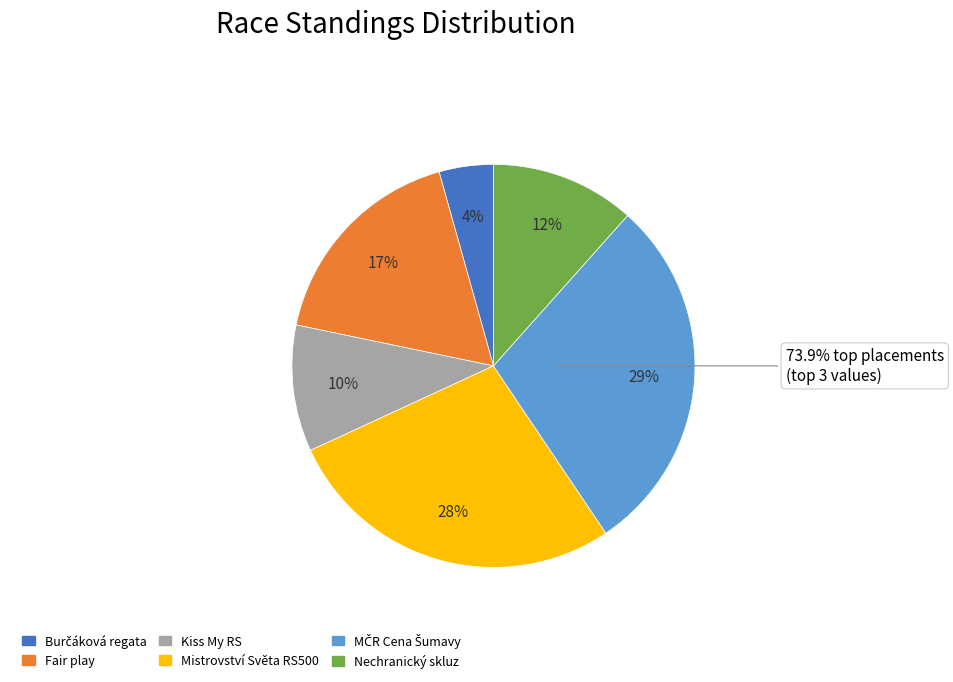

What is the ratio of the value at Kiss My RS to the value at Mistrovství Světa RS500?

0.4